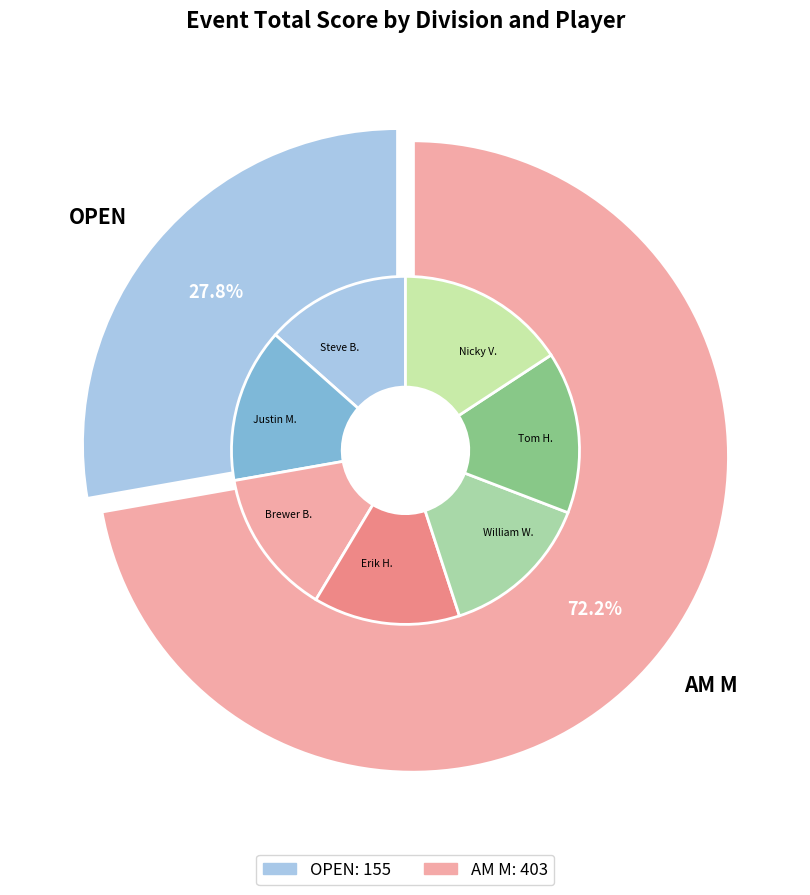

Count the number of slices in the pie.

7